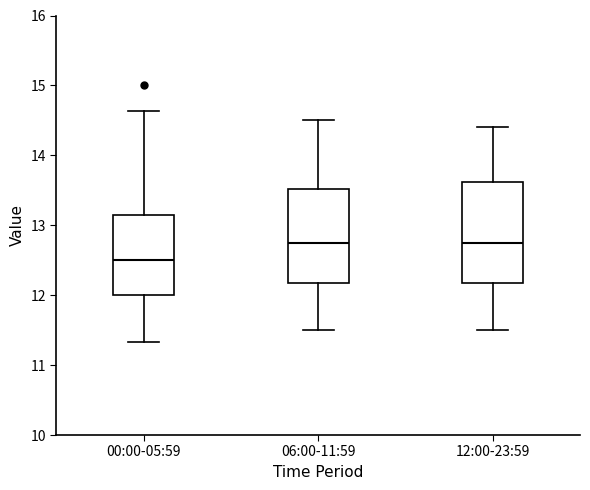

Where does the lower whisker of the box for 12:00-23:59 end on the y-axis? The values are not printed on the chart, so give them approximately, as read against the axis.

11.5